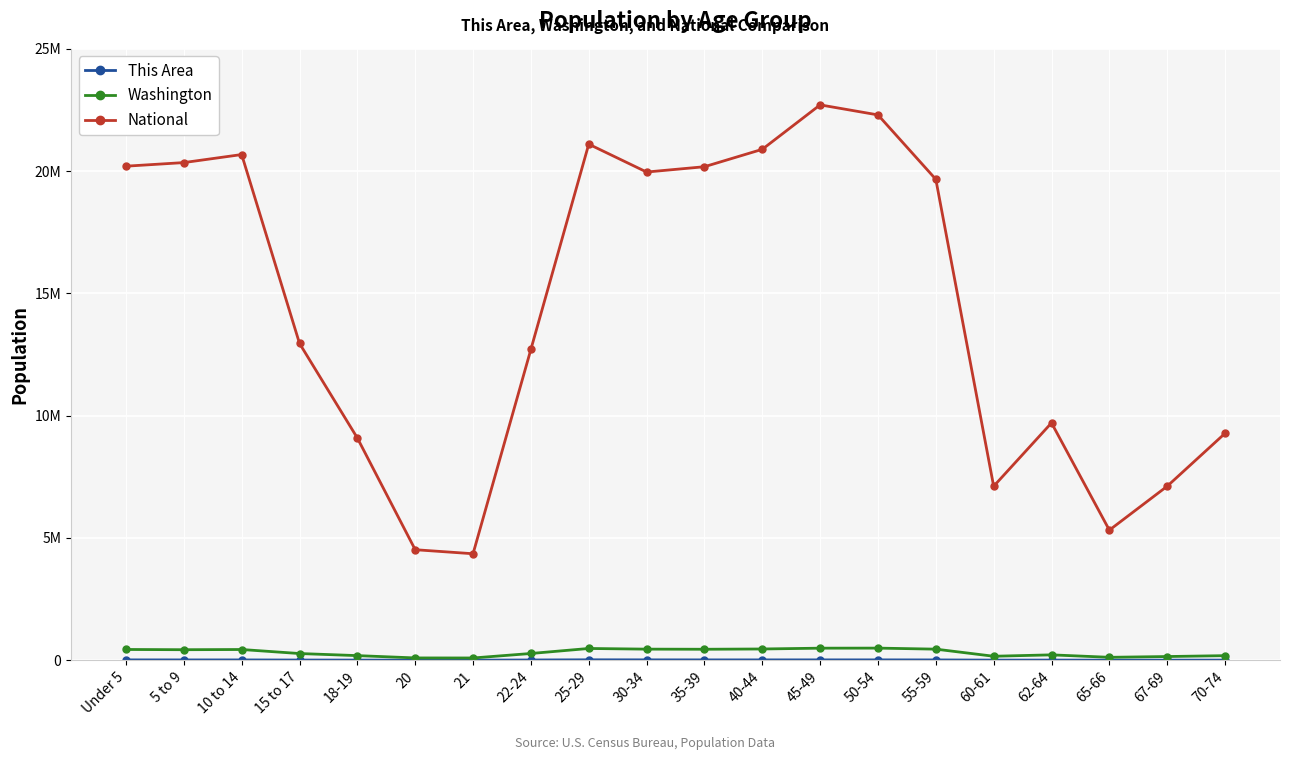

Where is the first local maximum for Washington?

10 to 14